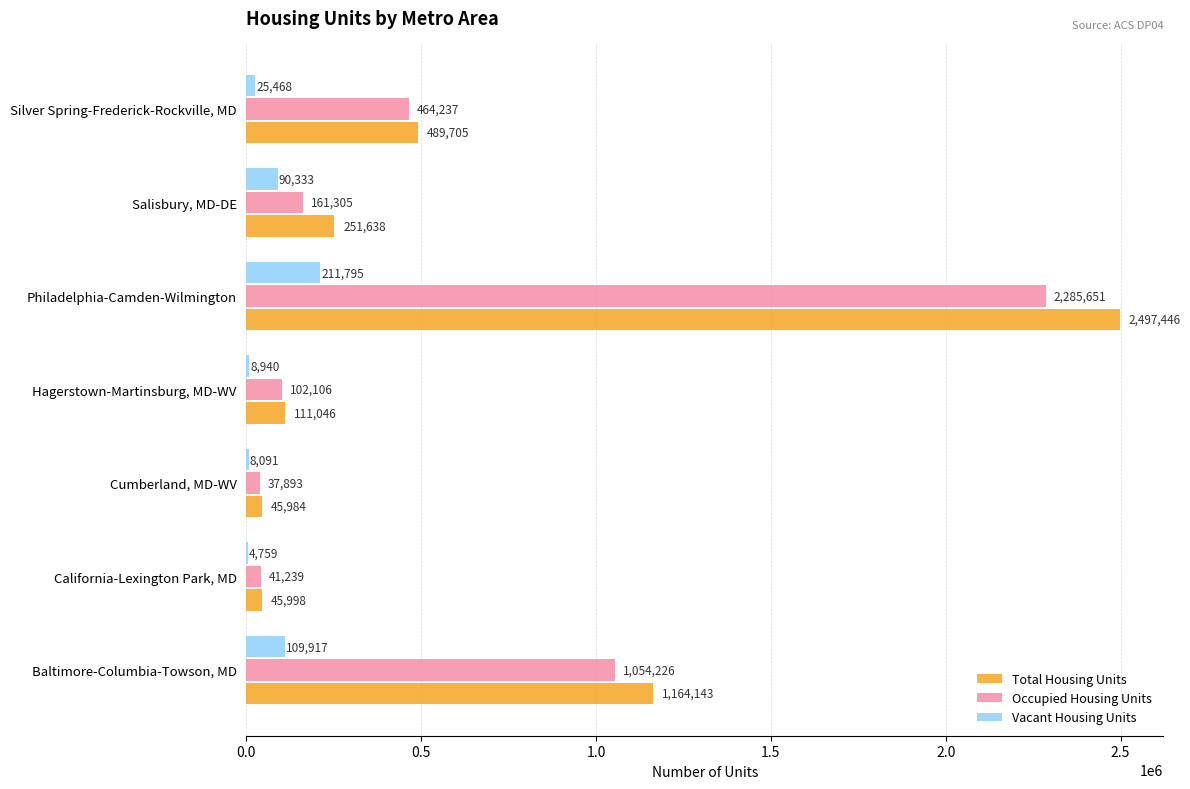

Which series has the largest range (max minus min)?

Total Housing Units